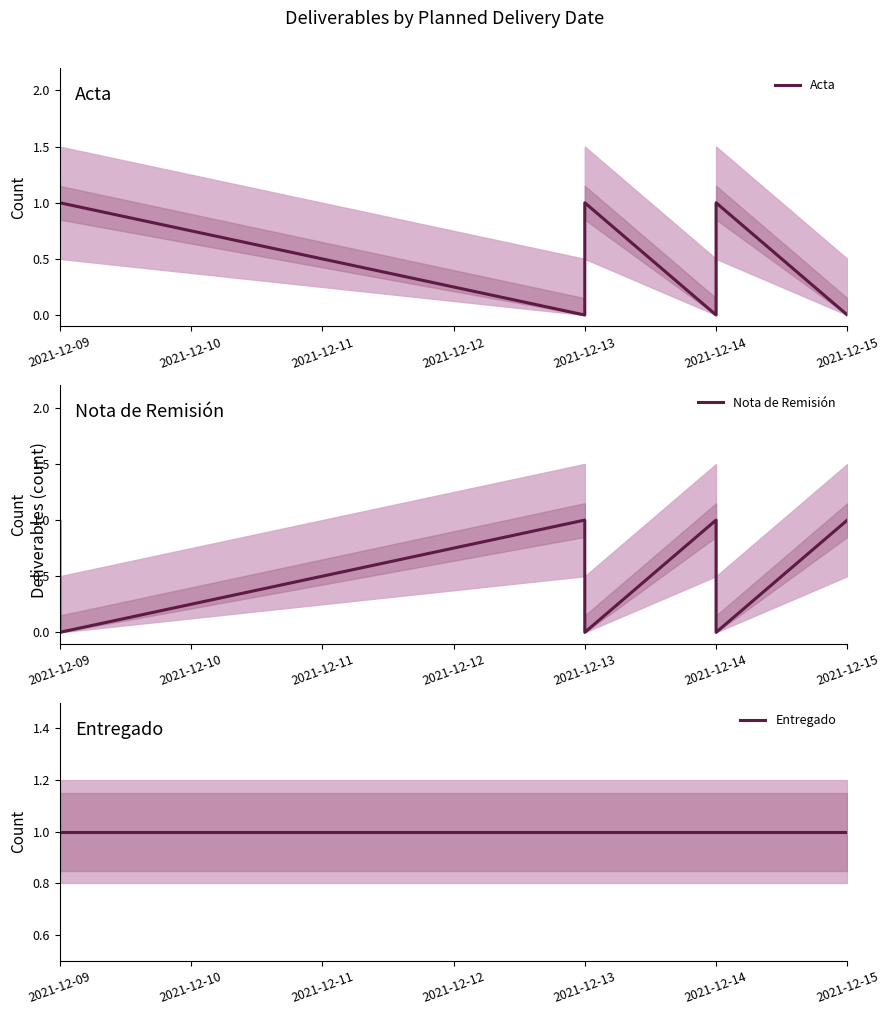

True or false: Entregado and Nota de Remisión cross at least once.

False